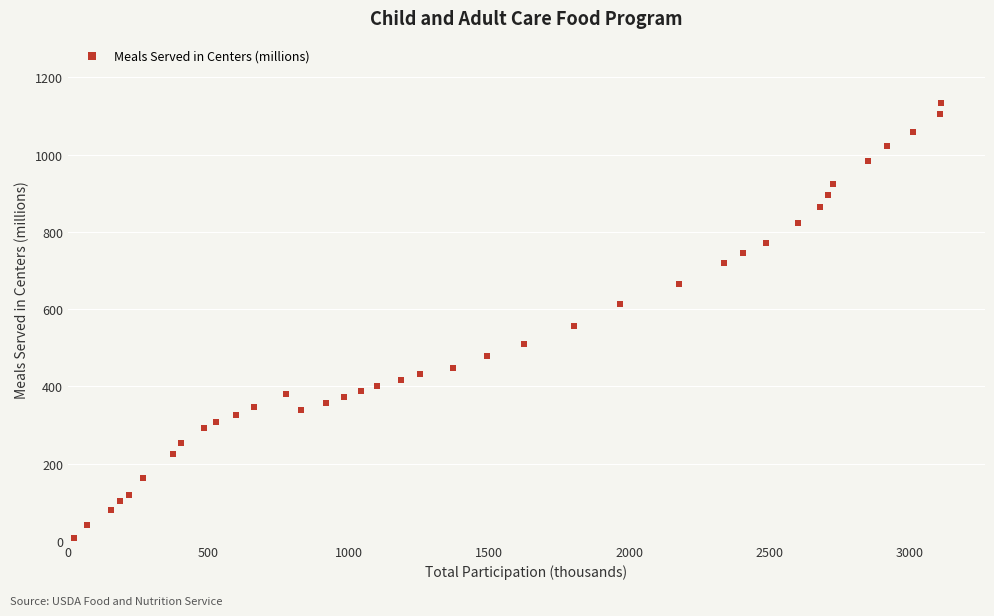

What is the range of X values (max minus min)?

3089.0